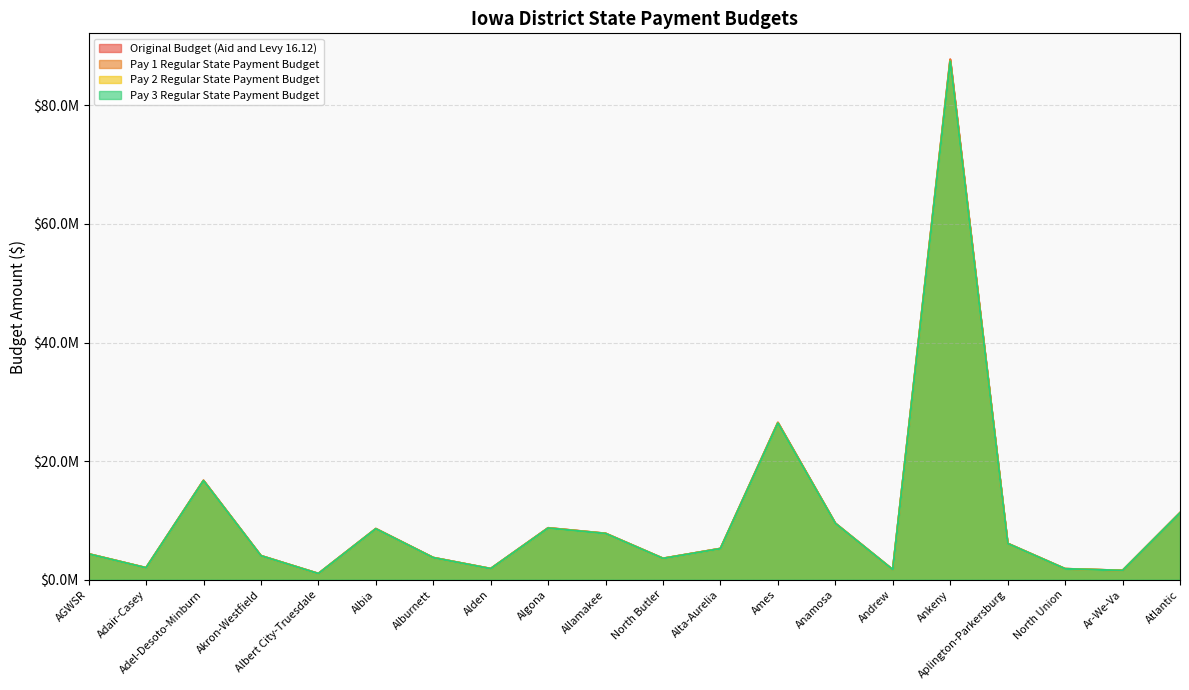

Which category has the highest value in the Pay 3 Regular State Payment Budget series?

Ankeny